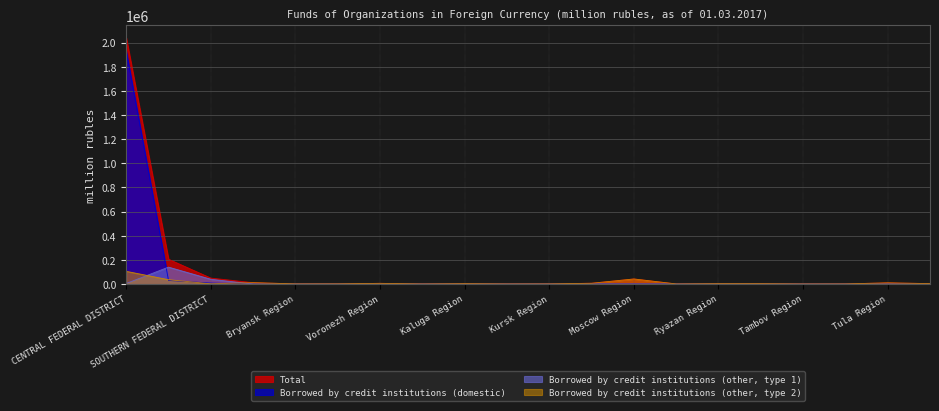

What is the average value of the Borrowed by credit institutions (other, type 2) series?

11925